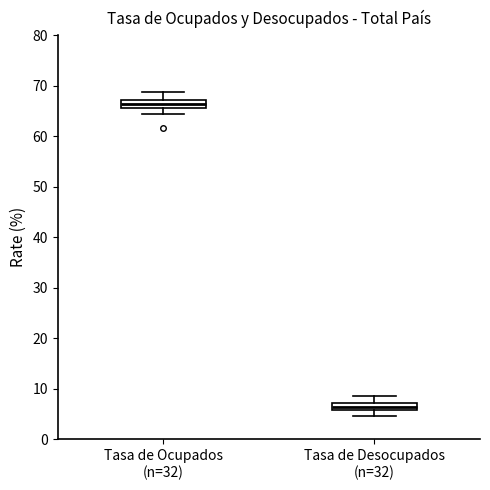

Which box's median line is the highest?

Tasa de Ocupados (n=32)